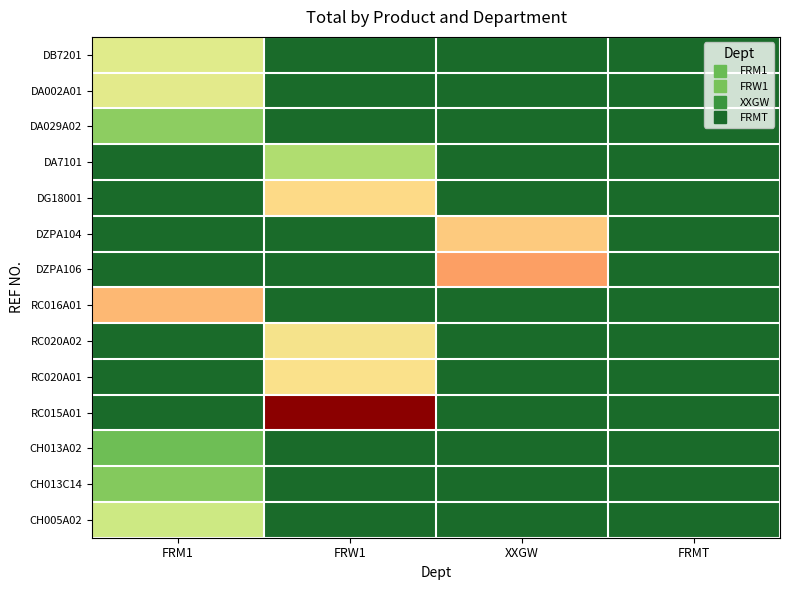

Reading right to left, transcribe all the data shown in this chart.

DB7201: FRMT=0.0	XXGW=0.0	FRW1=0.0	FRM1=436.8
DA002A01: FRMT=0.0	XXGW=0.0	FRW1=0.0	FRM1=449.5
DA029A02: FRMT=0.0	XXGW=0.0	FRW1=0.0	FRM1=237.7
DA7101: FRMT=0.0	XXGW=0.0	FRW1=297.6	FRM1=0.0
DG18001: FRMT=0.0	XXGW=0.0	FRW1=549.9	FRM1=0.0
DZPA104: FRMT=0.0	XXGW=576.0	FRW1=0.0	FRM1=0.0
DZPA106: FRMT=0.0	XXGW=648.0	FRW1=0.0	FRM1=0.0
RC016A01: FRMT=0.0	XXGW=0.0	FRW1=0.0	FRM1=608.2
RC020A02: FRMT=0.0	XXGW=0.0	FRW1=511.0	FRM1=0.0
RC020A01: FRMT=0.0	XXGW=0.0	FRW1=528.8	FRM1=0.0
RC015A01: FRMT=0.0	XXGW=0.0	FRW1=951.1	FRM1=0.0
CH013A02: FRMT=0.0	XXGW=0.0	FRW1=0.0	FRM1=188.7
CH013C14: FRMT=0.0	XXGW=0.0	FRW1=0.0	FRM1=220.8
CH005A02: FRMT=0.0	XXGW=0.0	FRW1=0.0	FRM1=377.4